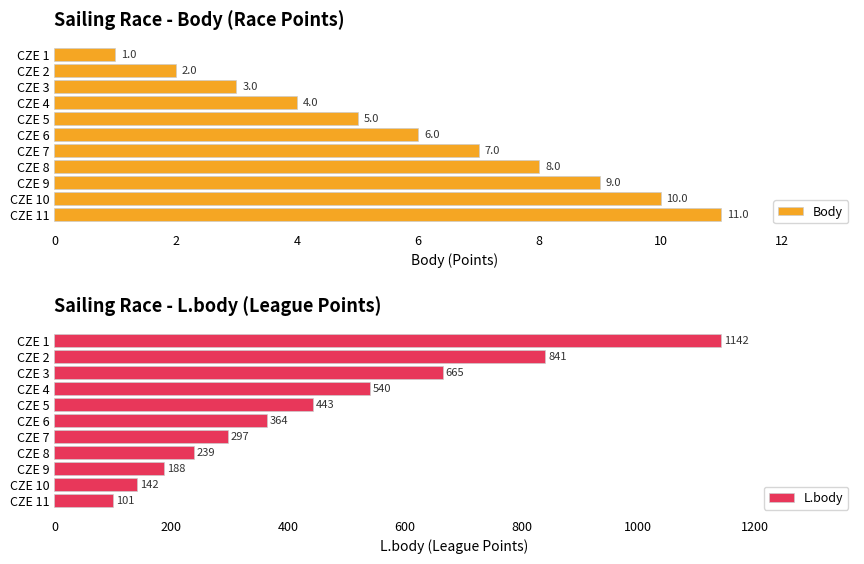

Are the bars grouped side by side (vs. stacked)?

Yes